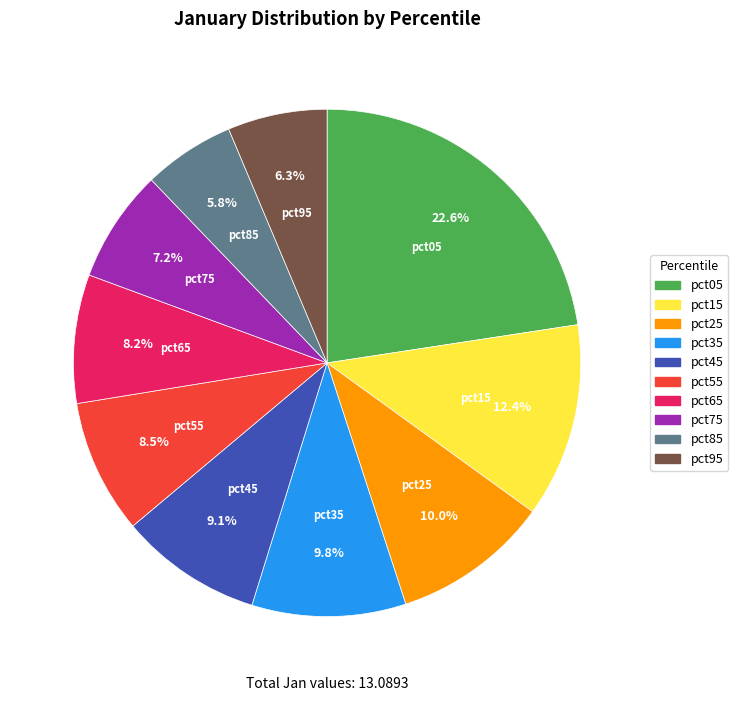

How many slices are in this pie chart?

10